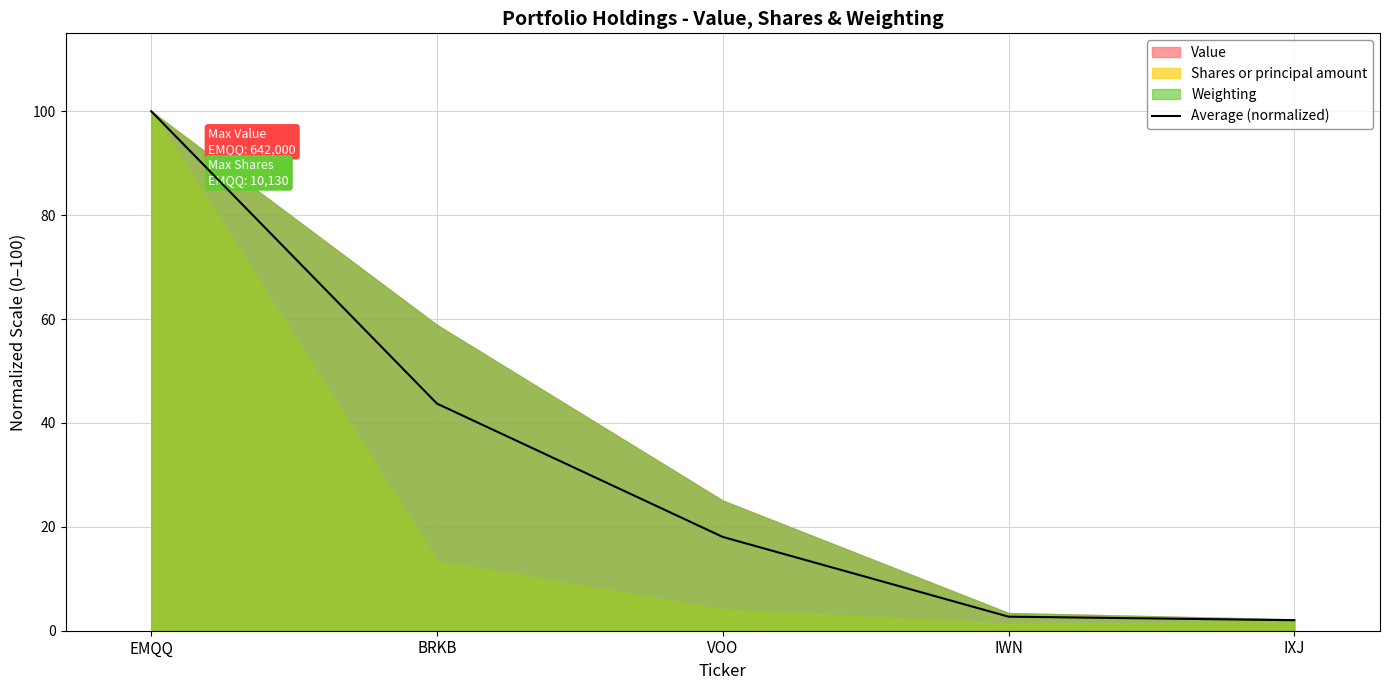

How many lines are shown in the chart?

1